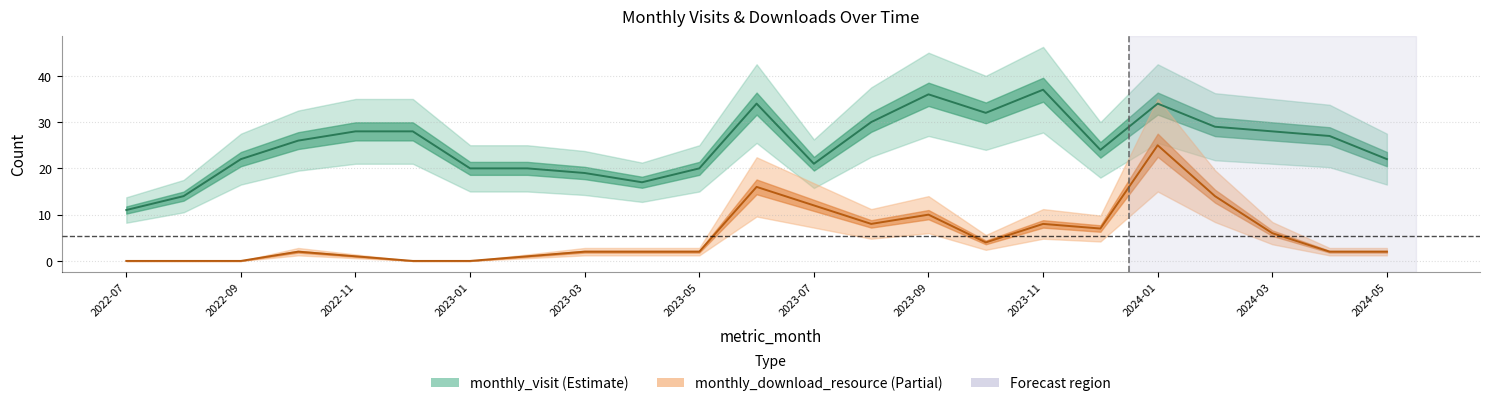

How many lines are shown in the chart?

2